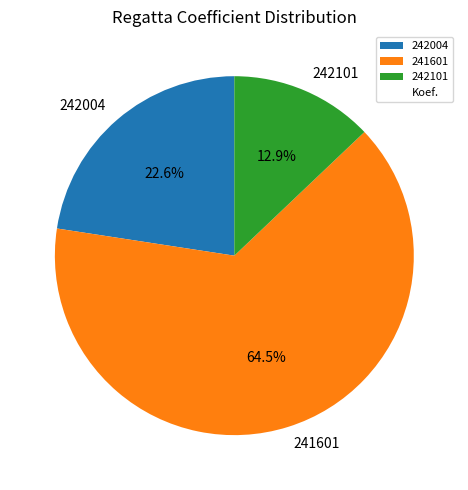

Is 242004 the majority of the pie?

No